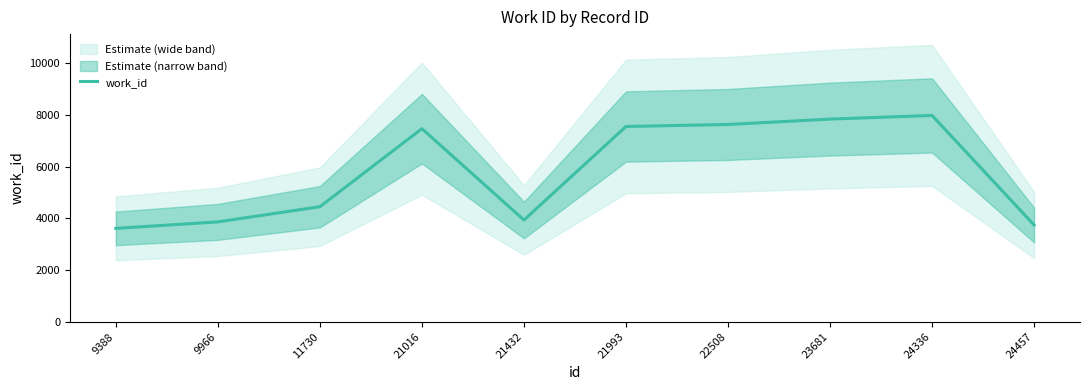

Reading left to right, what are all the values shown in this chart?

9388=3615	9966=3866	11730=4453	21016=7476	21432=3938	21993=7560	22508=7638	23681=7846	24336=7988	24457=3745